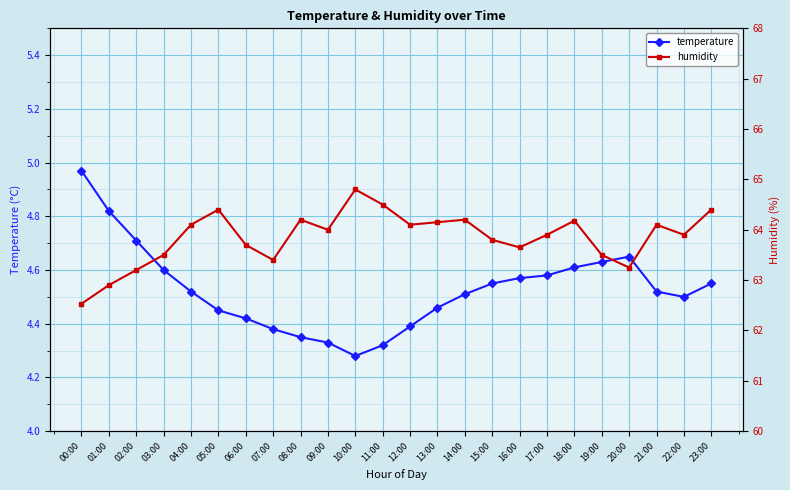

What position from the right is 18:00?

6